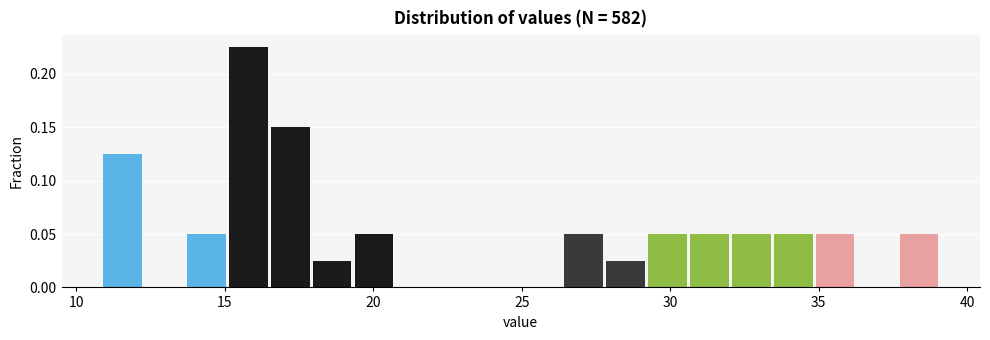

Read against the x-axis, roughly where is the centre of the tallest bar?

16.0